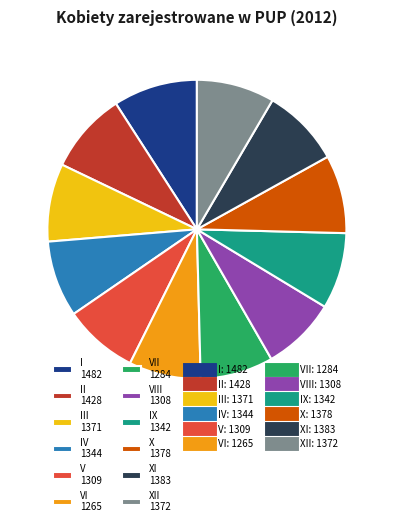

The VII 1284 slice represents 14% of the pie. True or false?

False